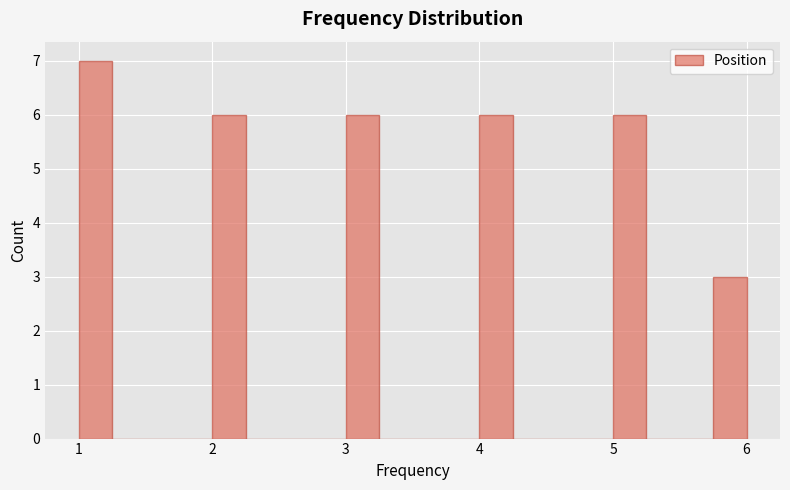

Around what value on the x-axis is the tallest bar? Give the approximate position of its centre, as read against the axis.

1.1